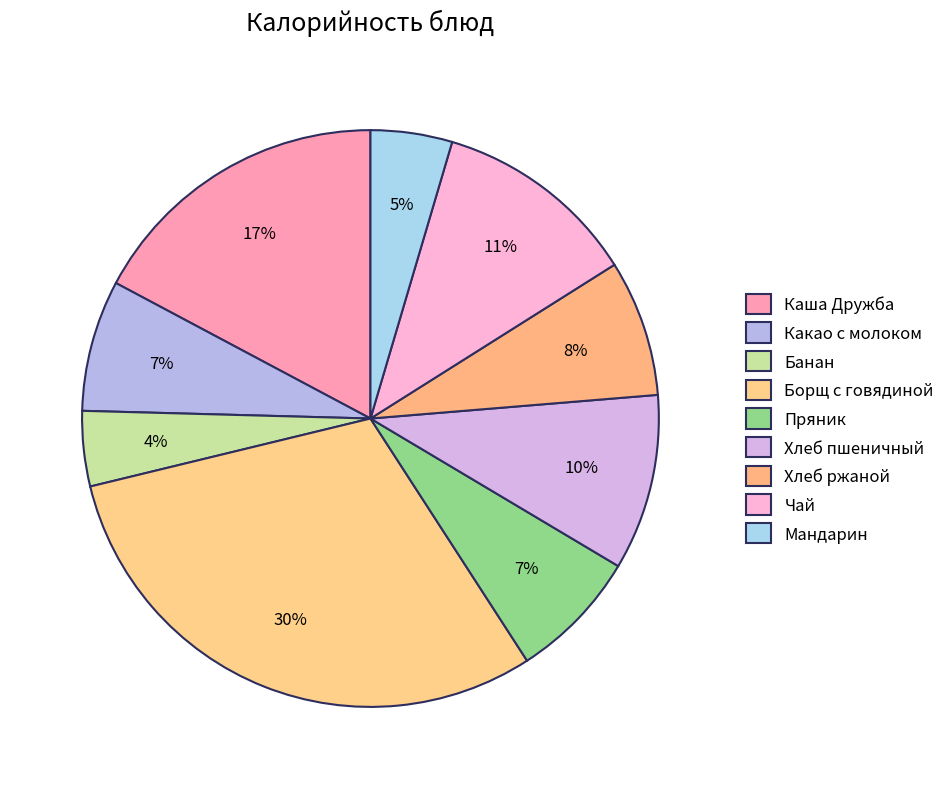

Does any single category account for the majority?

No